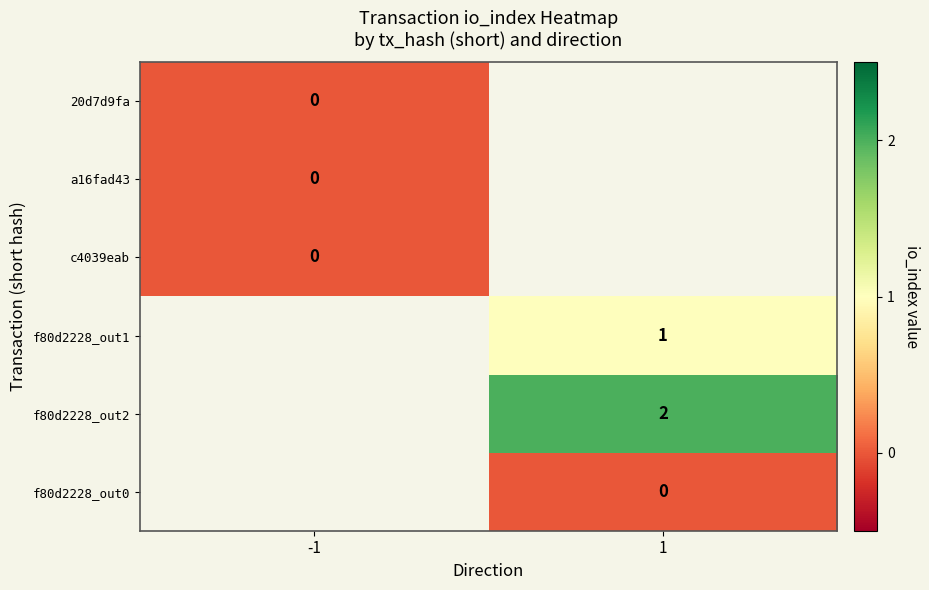

The value of f80d2228_out2 at 1 is 3. True or false?

False